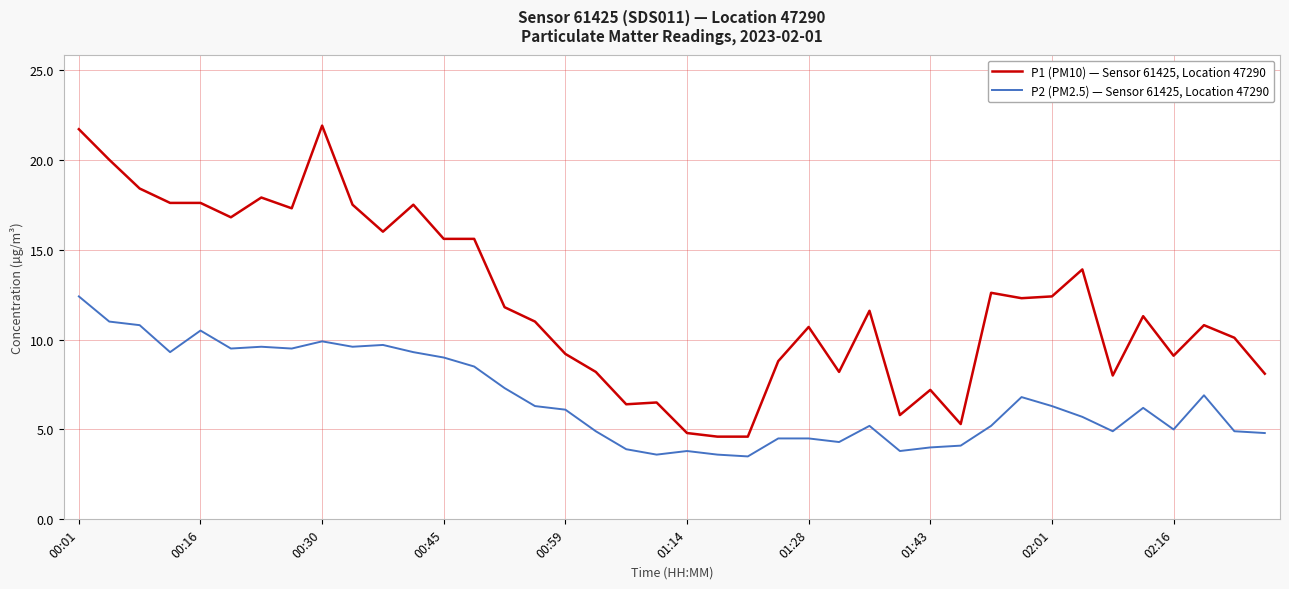

What is the maximum value for P1 (PM10) — Sensor 61425, Location 47290?

21.9